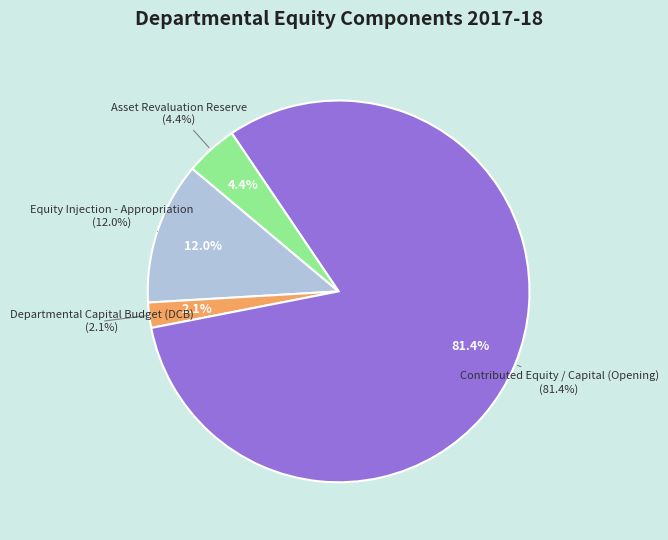

What is the change in value from Contributed Equity / Capital (Opening) to Asset Revaluation Reserve?

-70925